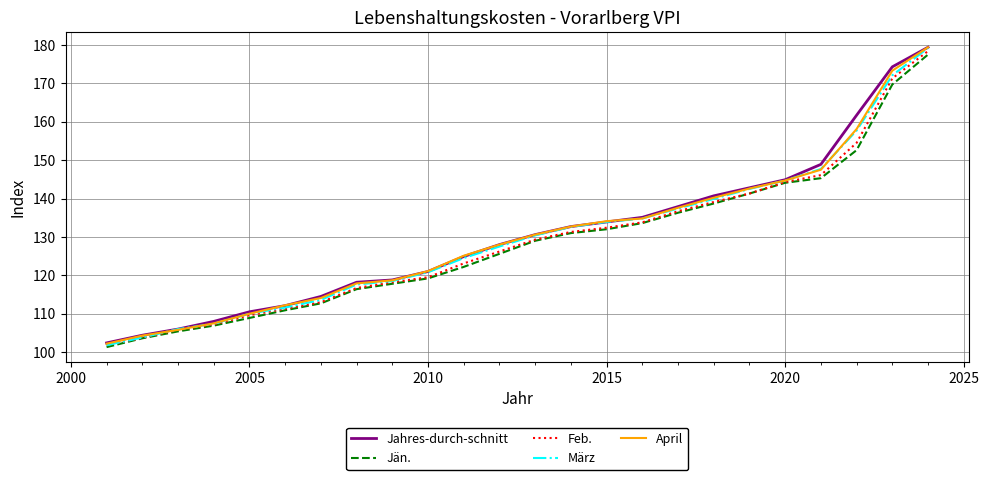

At how many categories does at least one series exceed 146?

4